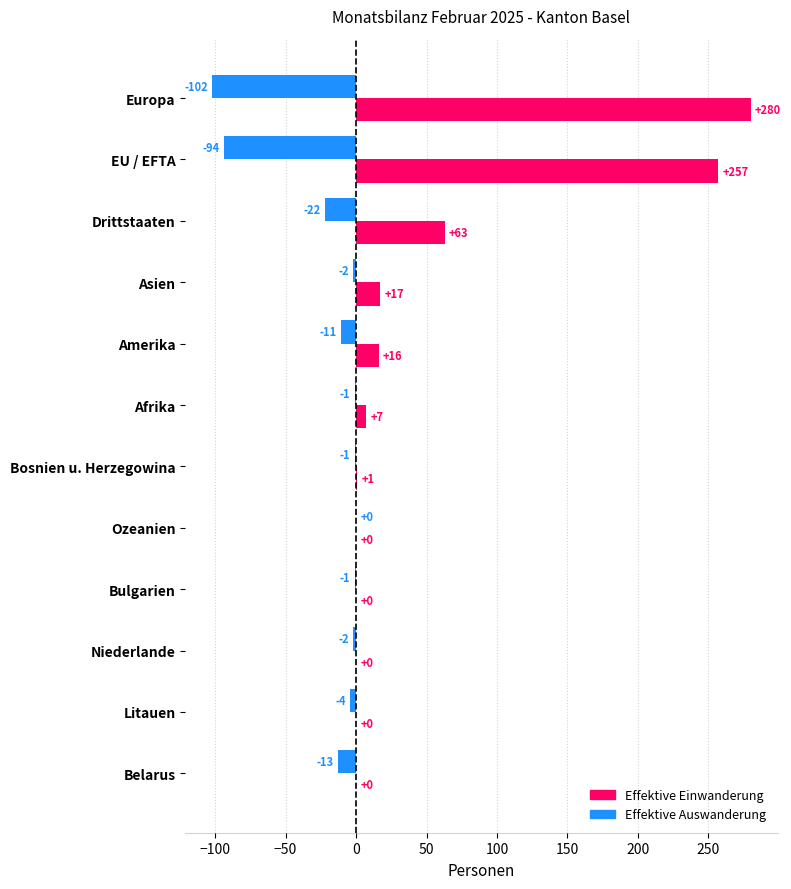

Which series has the widest spread of values?

Effektive Einwanderung